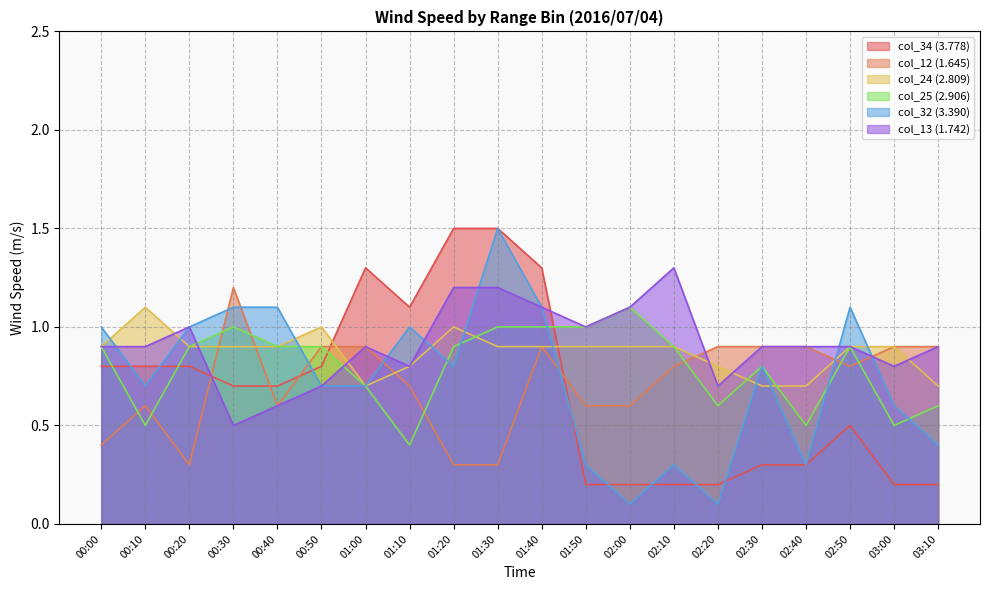

Which category has the highest value across all series?

01:20